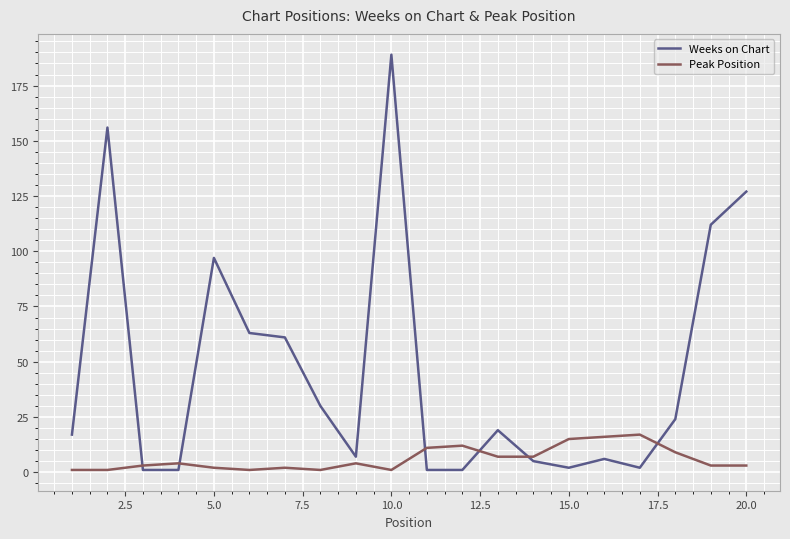

Rank the series by their average value, from lowest to highest.

Peak Position, Weeks on Chart